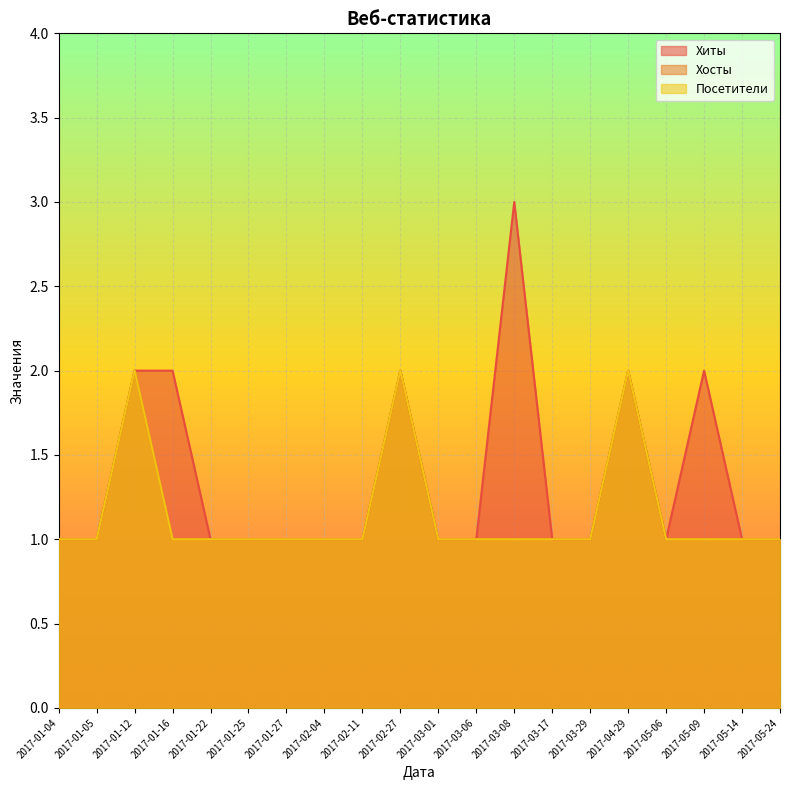

Which has a higher value, 2017-02-27 or 2017-01-12?

2017-02-27